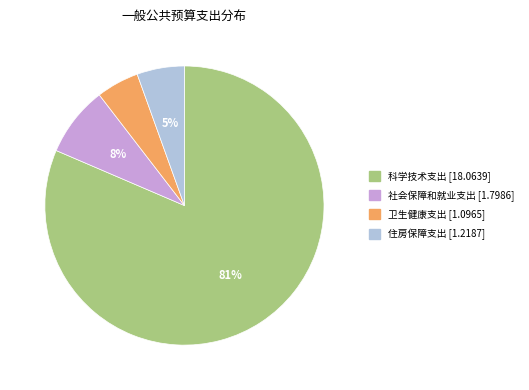

Which category has the biggest portion of the pie?

科学技术支出